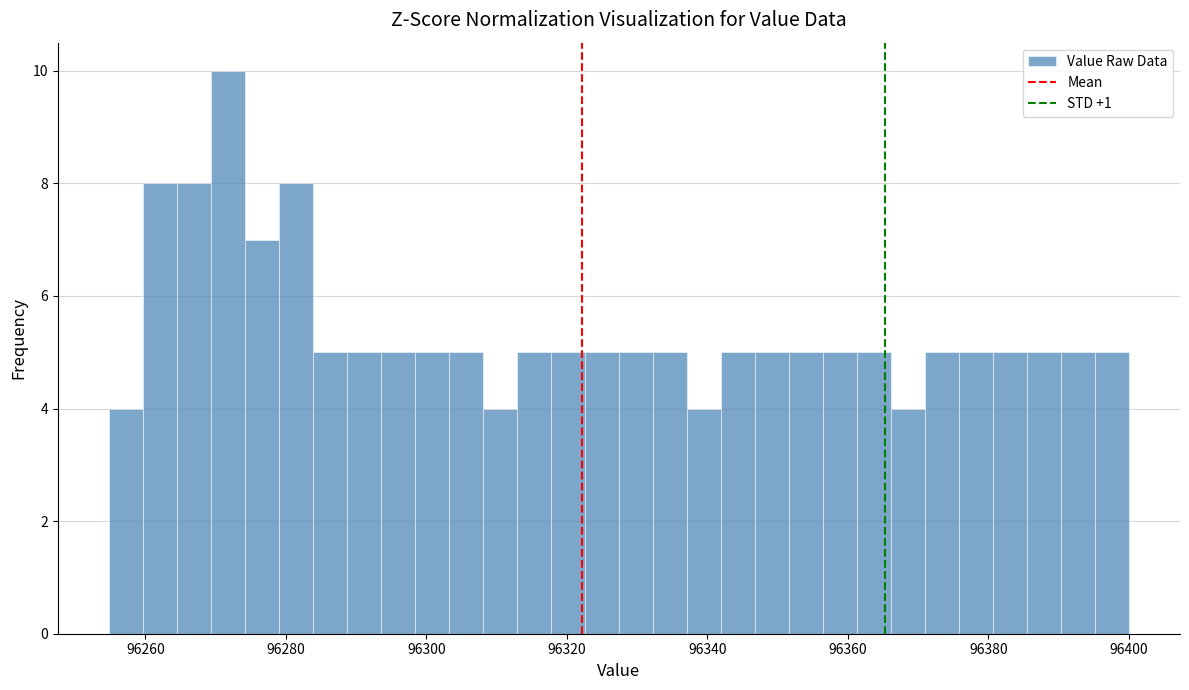

Read against the x-axis, roughly where is the centre of the tallest bar?

96272